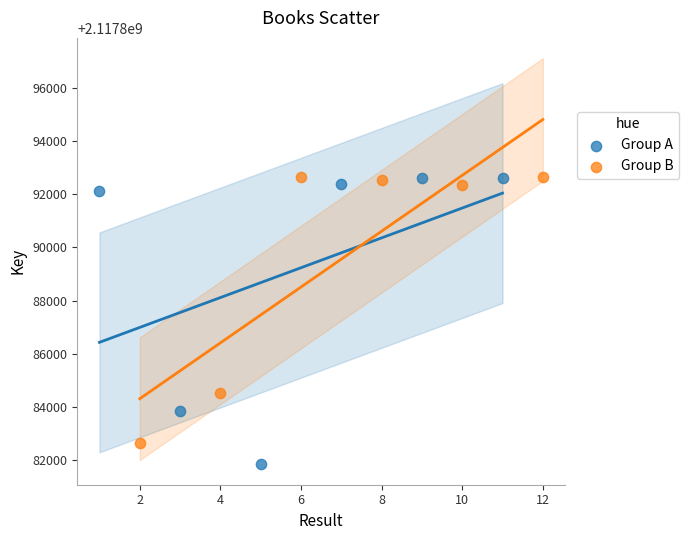

Which series reaches the minimum Y coordinate?

Group A